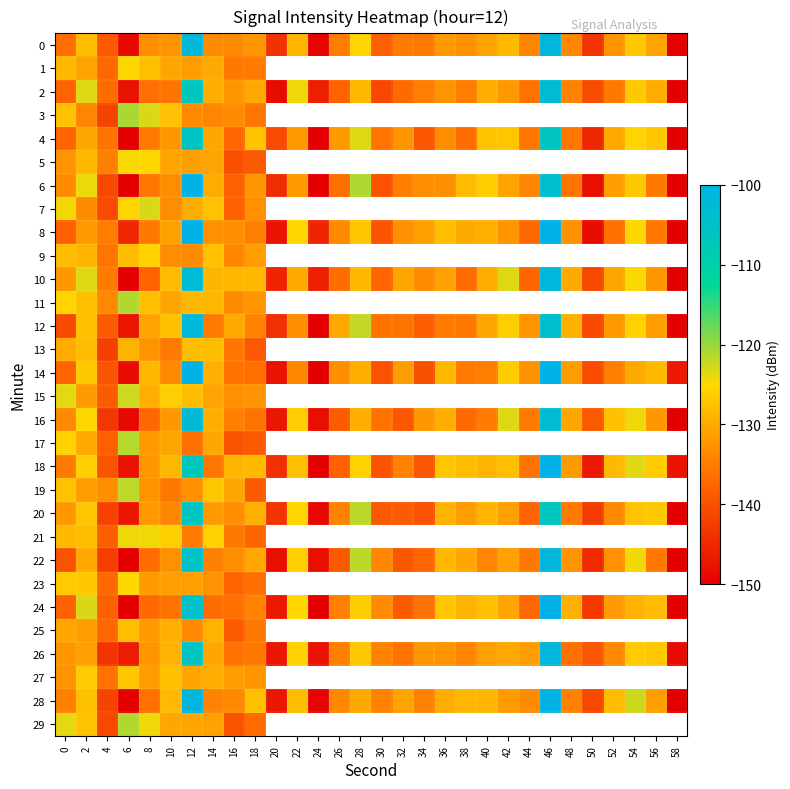

The row_2 series shows -136.8 at 4. True or false?

True